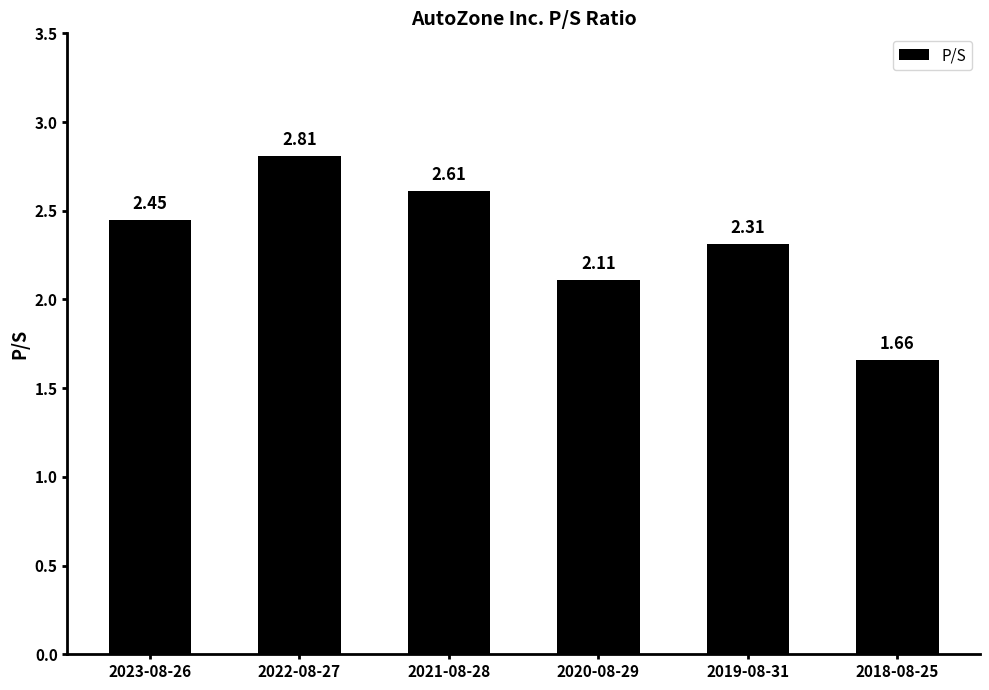

What is the sum of the values at 2021-08-28 and 2020-08-29?

4.7